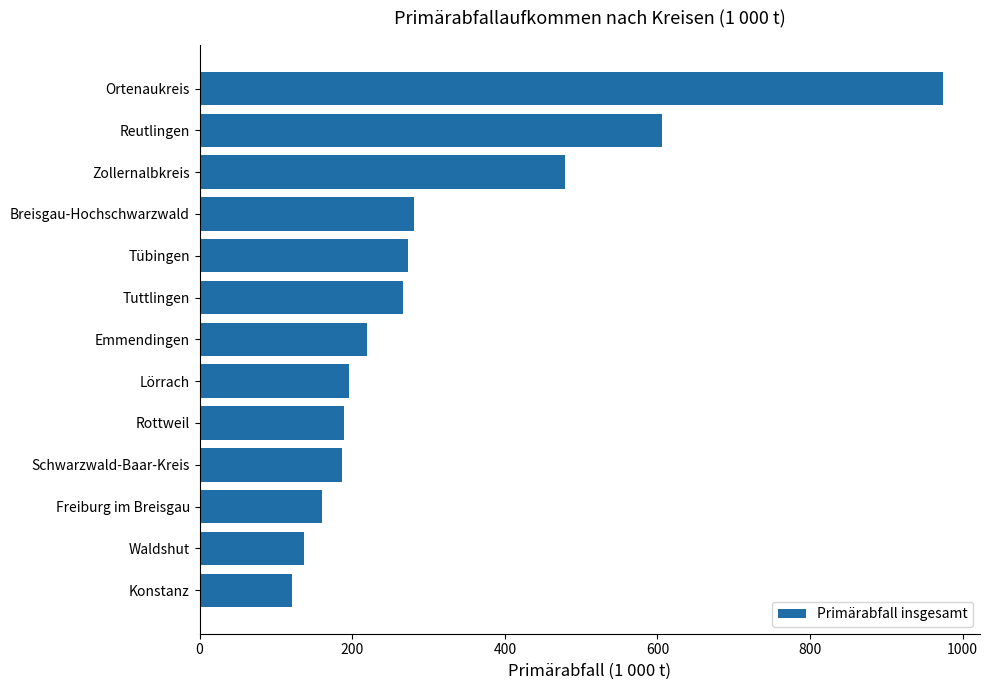

What is the difference between the second highest and second lowest values?

469.6